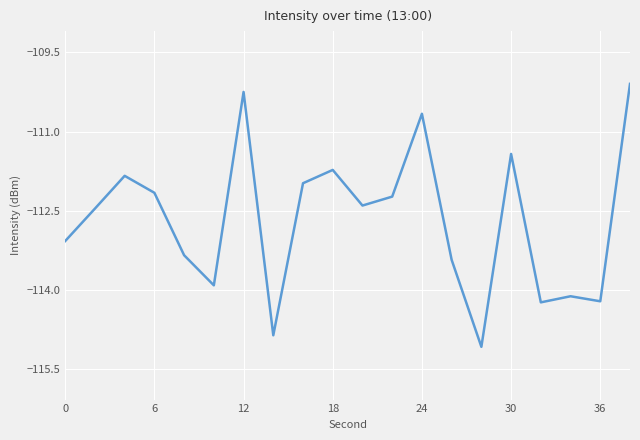

Reading left to right, list all the values displayed in this chart.

-113.1	-112.5	-111.8	-112.2	-113.3	-113.9	-110.2	-114.9	-112.0	-111.7	-112.4	-112.2	-110.7	-113.4	-115.1	-111.4	-114.2	-114.1	-114.2	-110.1